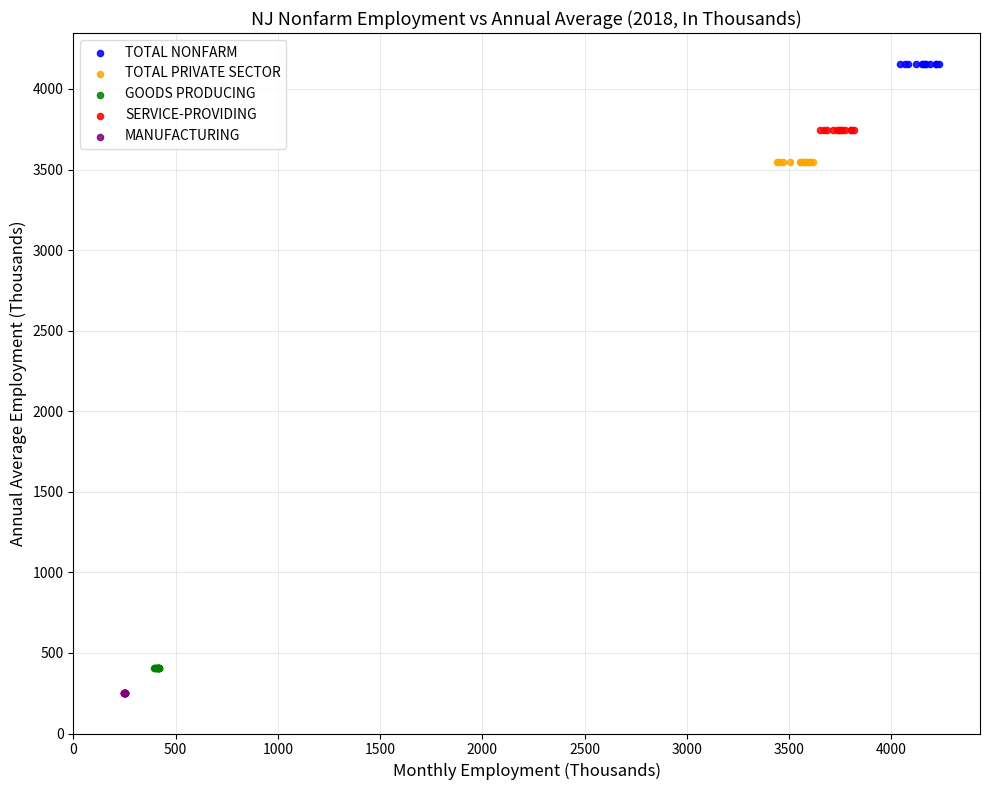

What are all the series names shown in the legend?

TOTAL NONFARM, TOTAL PRIVATE SECTOR, GOODS PRODUCING, SERVICE-PROVIDING, MANUFACTURING